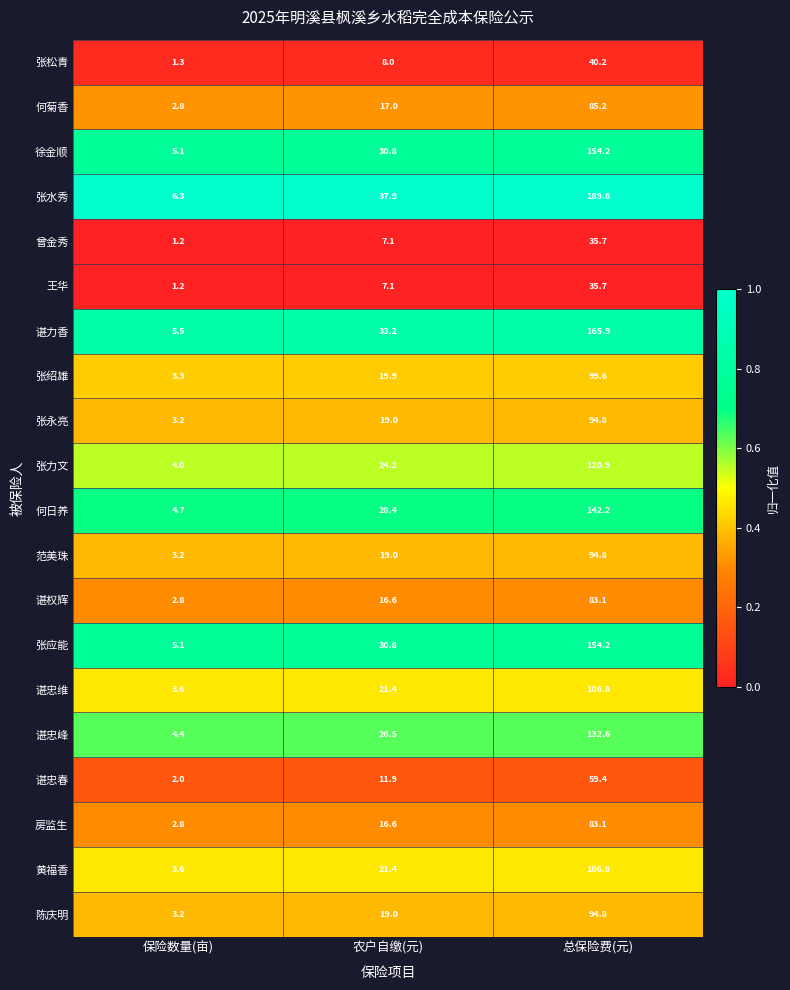

Which series has the largest range (max minus min)?

张水秀